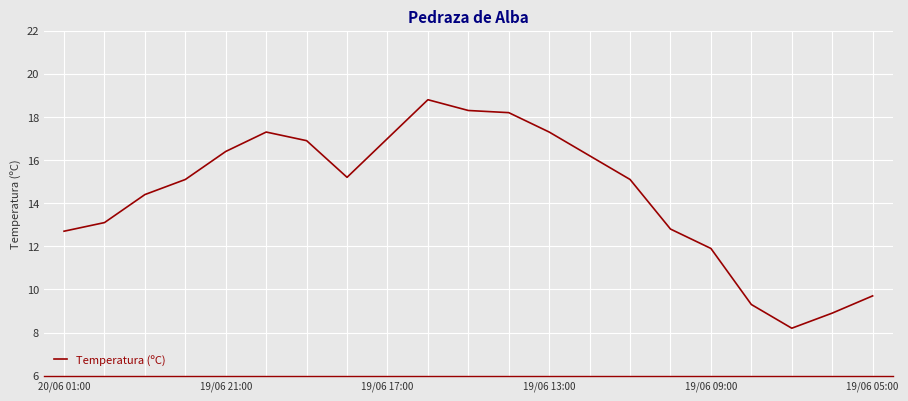

What is the smallest value displayed?

8.2